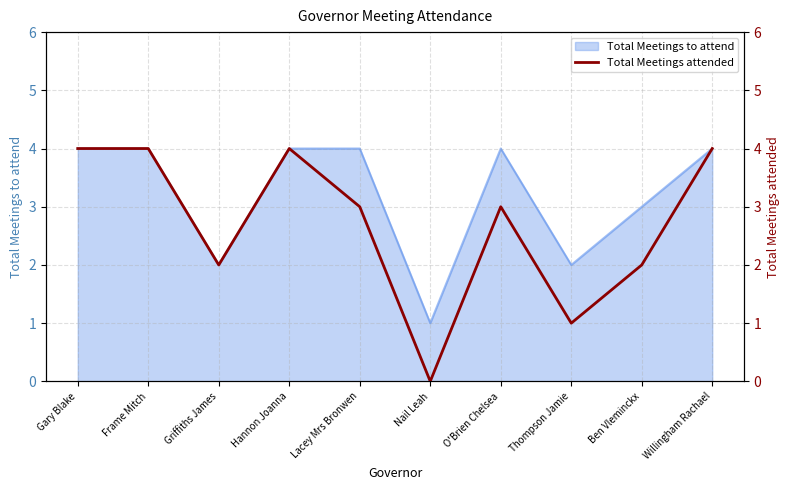

At which category does the chart reach its minimum across all series?

Nail Leah